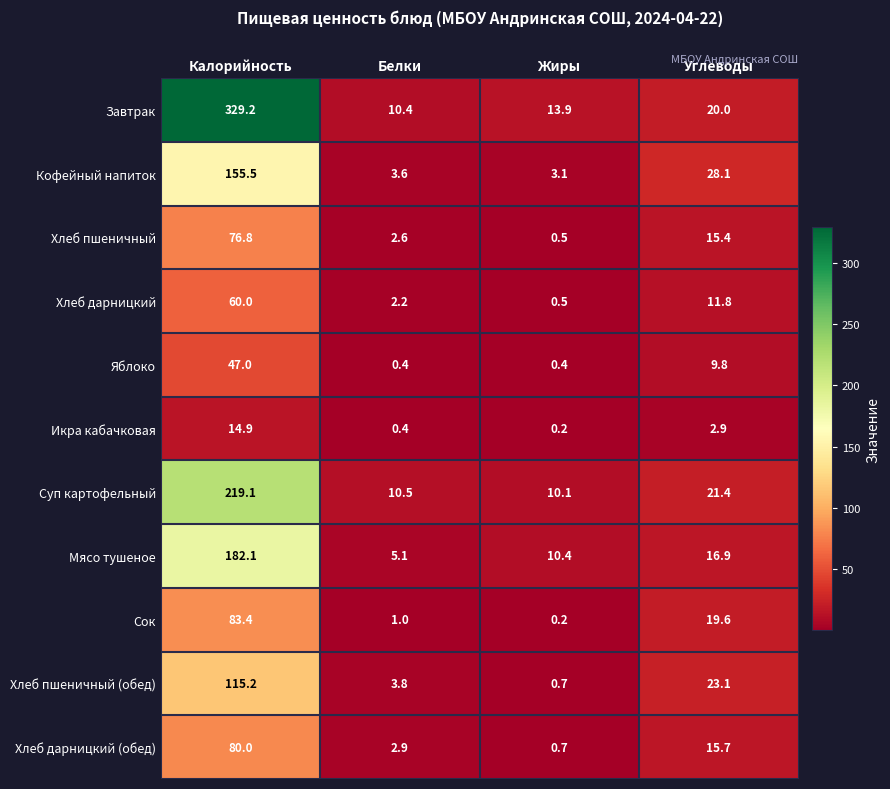

What is the total value across all series at Калорийность?

1363.2